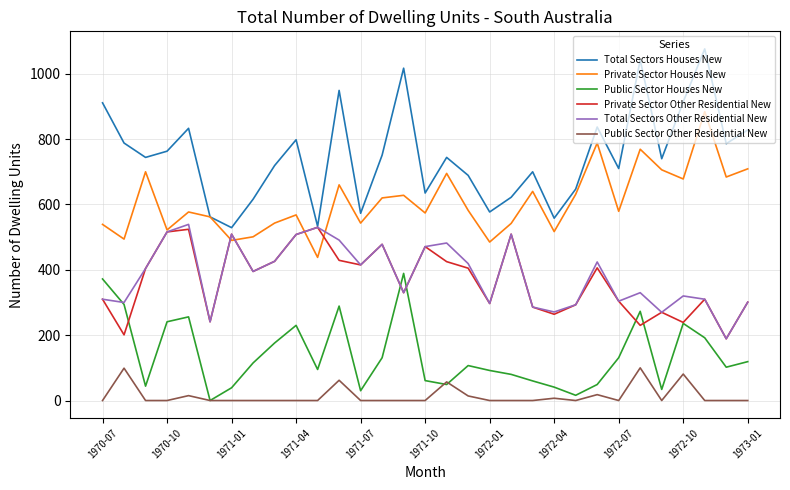

Which series has the largest total across all categories?

Total Sectors Houses New